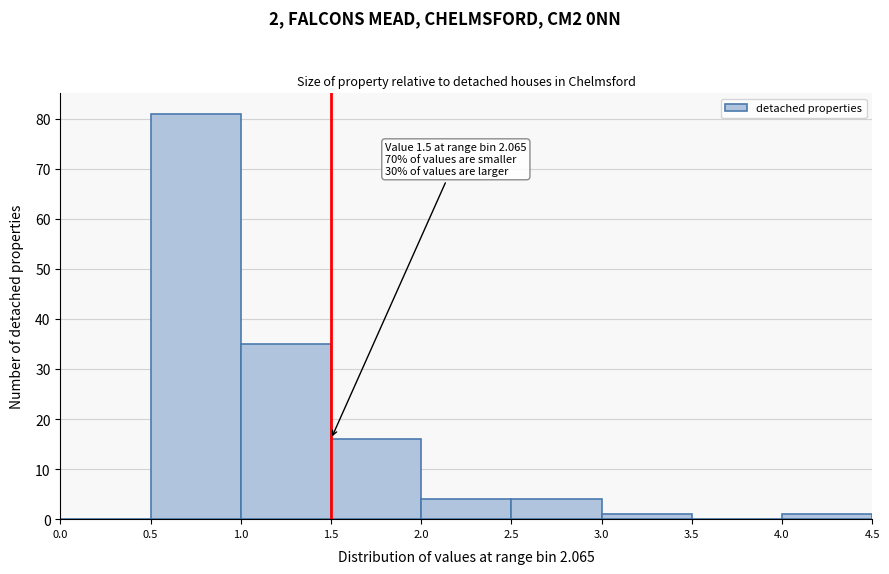

Which range on the x-axis has the tallest bar?

0.5 to 1.0